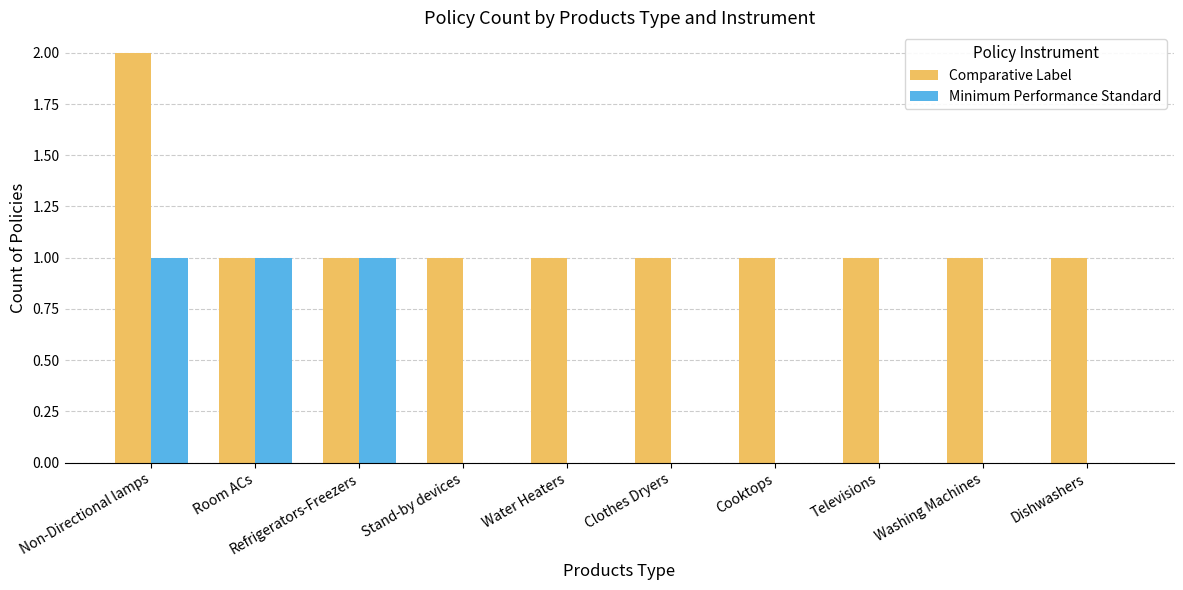

What is the sum of all Comparative Label values?

11